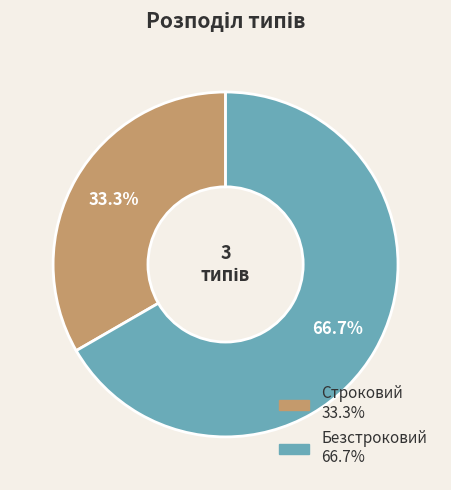

Rank the categories by value from highest to lowest.

Безстроковий, Строковий